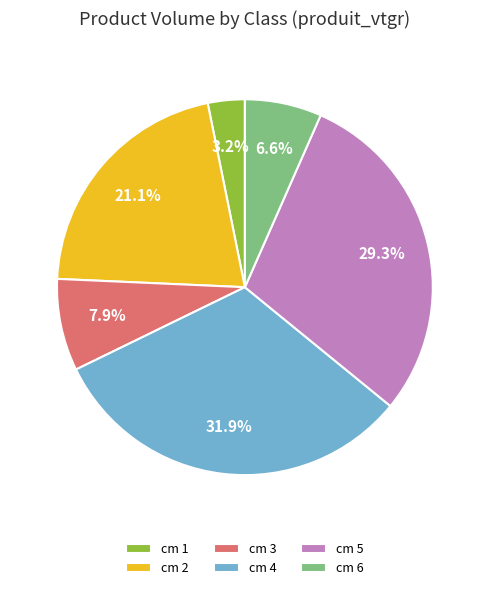

Combined, do cm 5 and cm 4 account for over 50%?

Yes